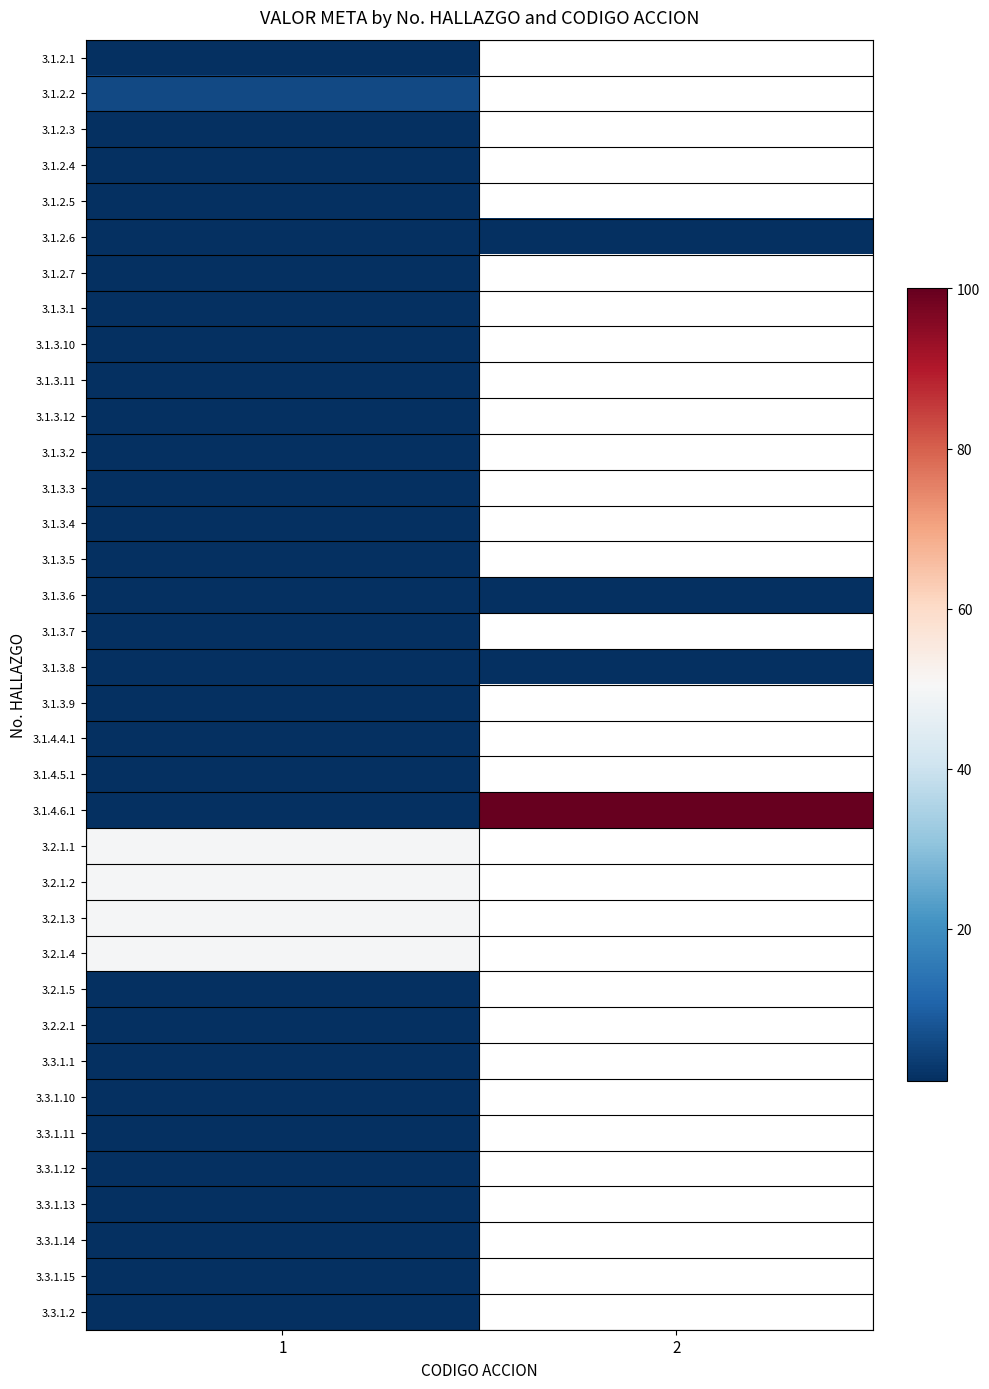

What is the average value of the 3.1.4.6.1 series?

50.5